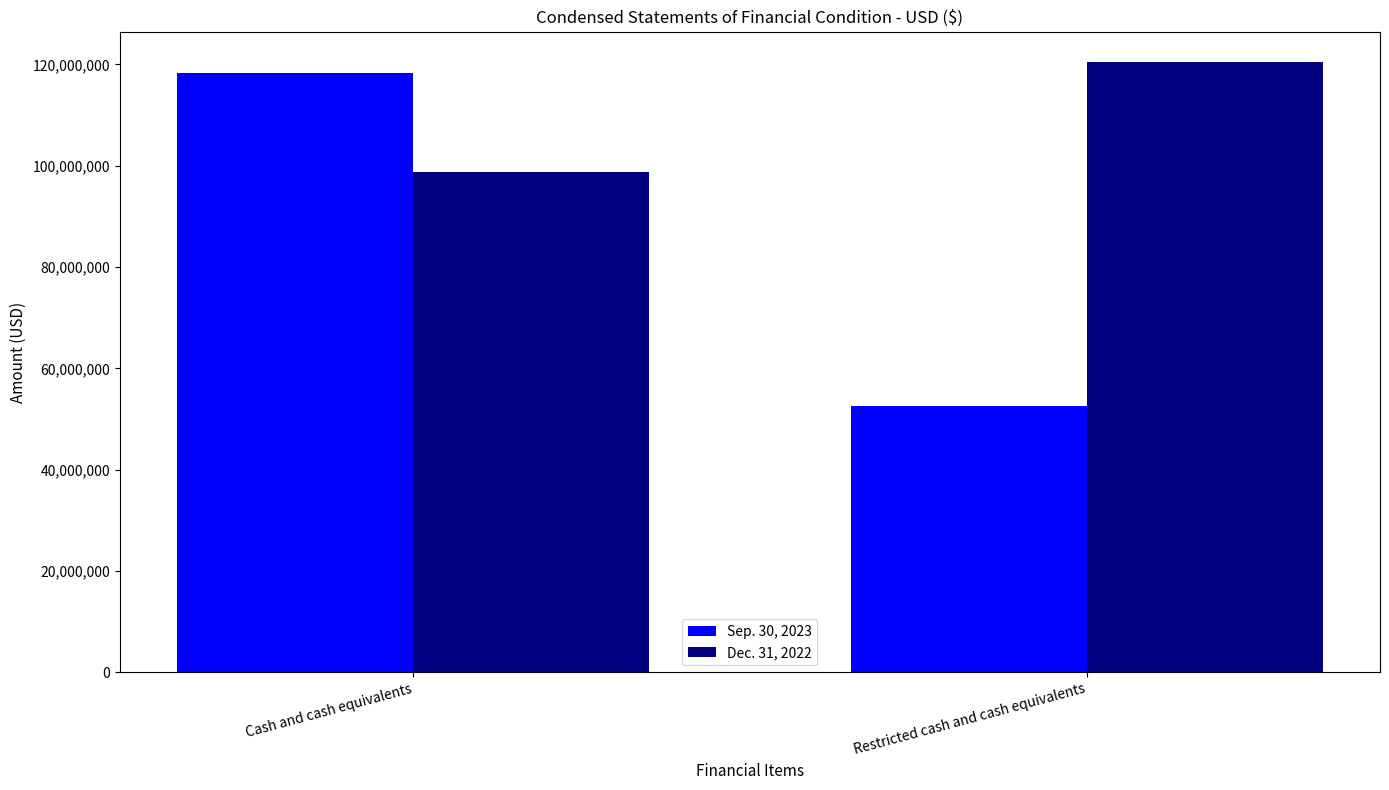

What is the label of the 2nd bar from the right?

Cash and cash equivalents